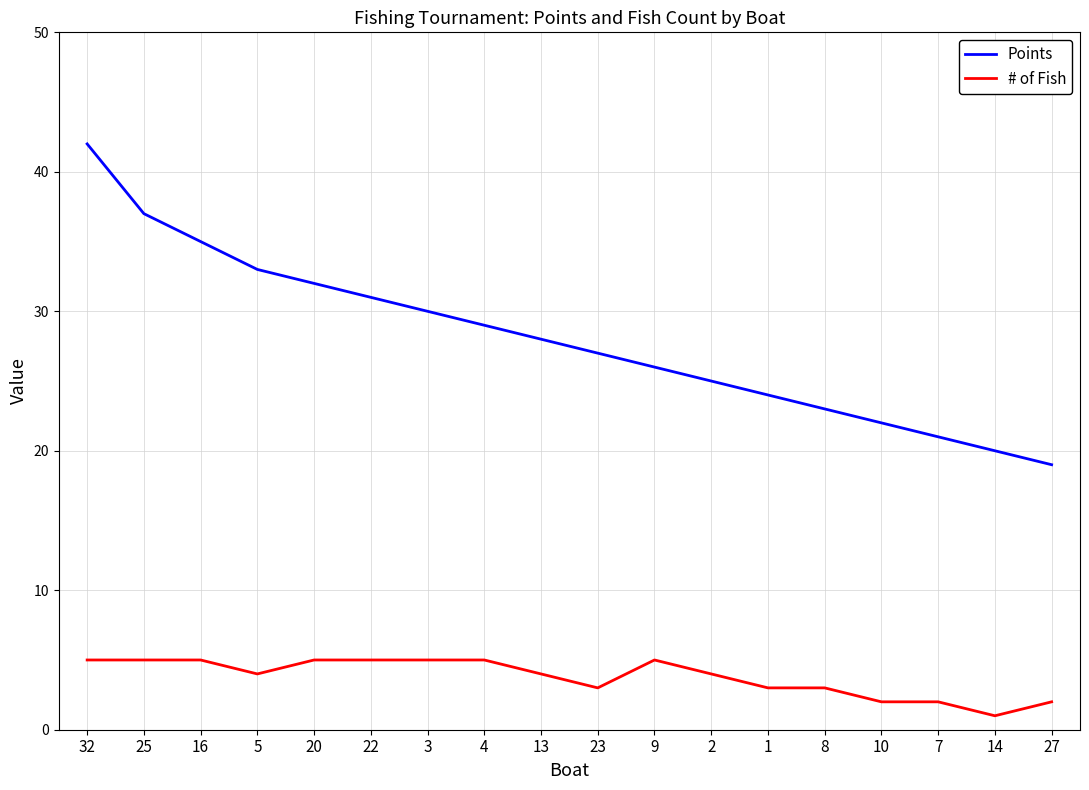

What position from the right is 14?

2